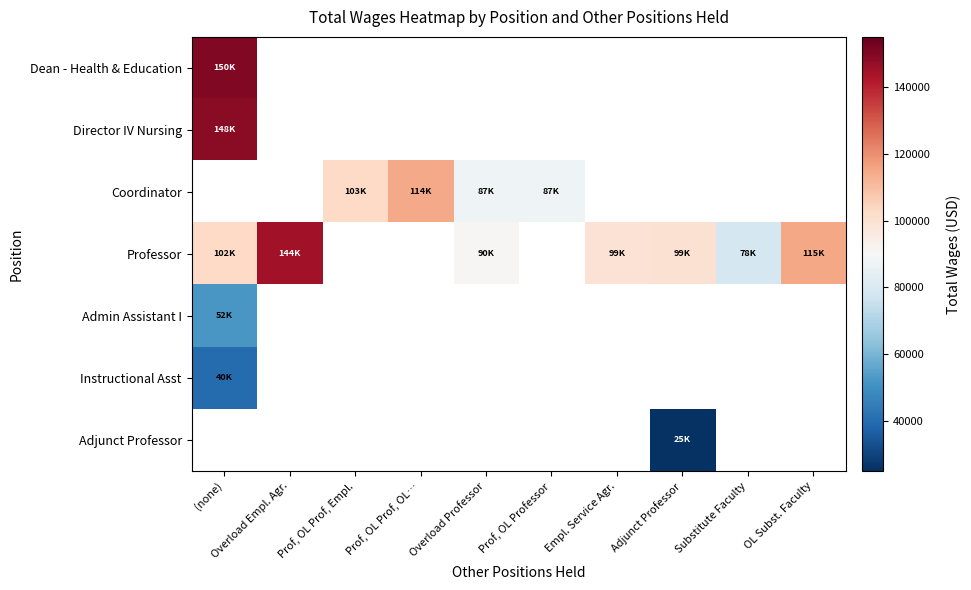

How many data points does each series have?

10